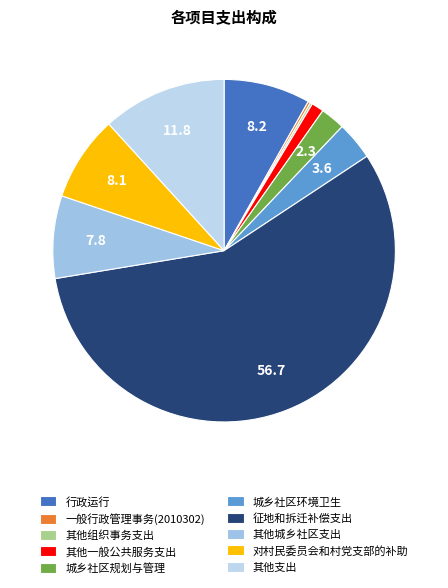

What is the total percentage of 其他支出 and 对村民委员会和村党支部的补助?

19.8%